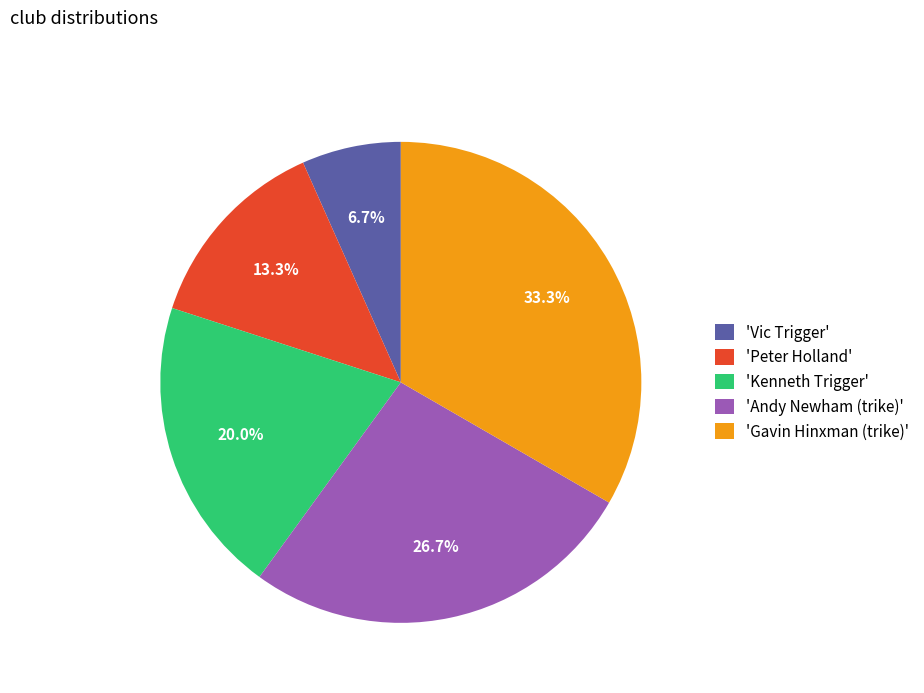

How many segments does this pie chart have?

5